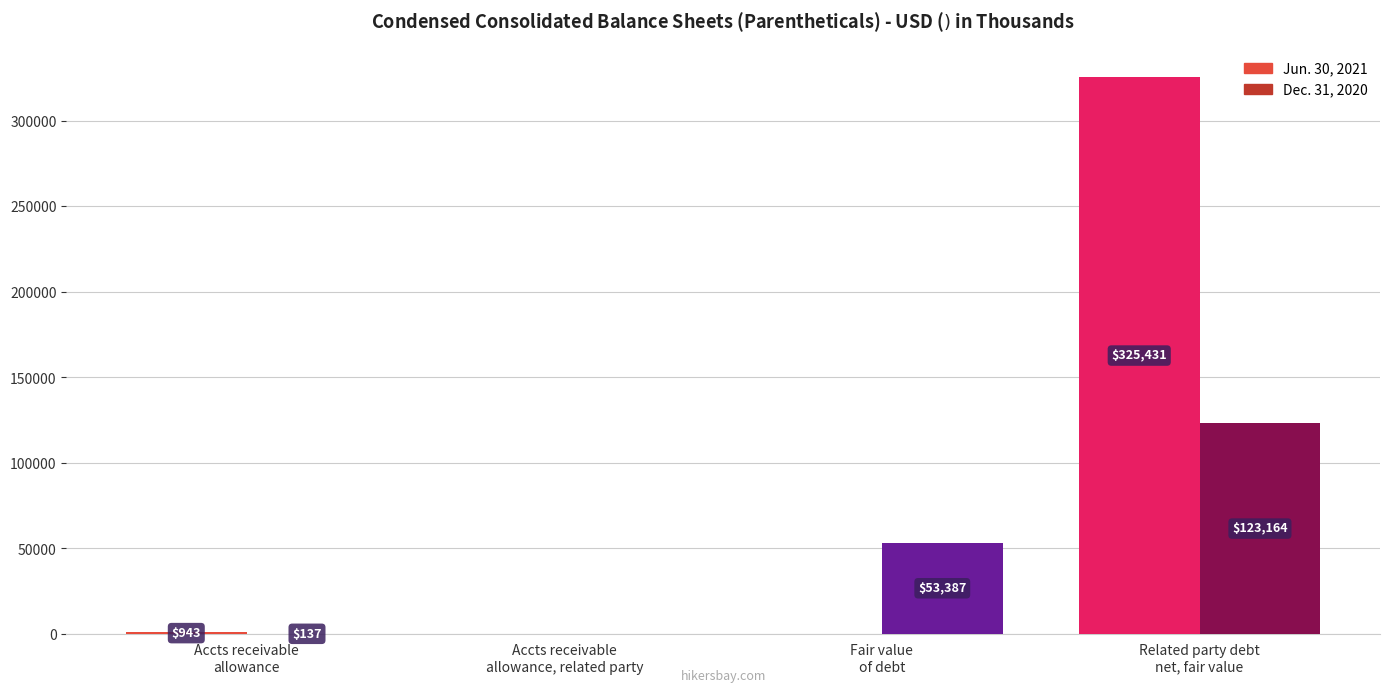

How many categories are shown in the chart?

4